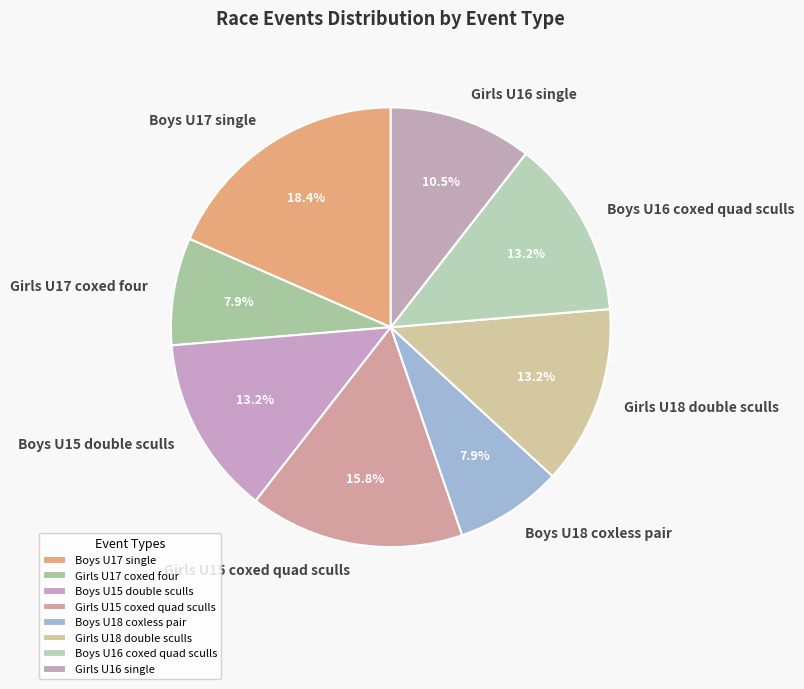

What is the ratio of the value at Girls U15 coxed quad sculls to the value at Girls U16 single?

1.5